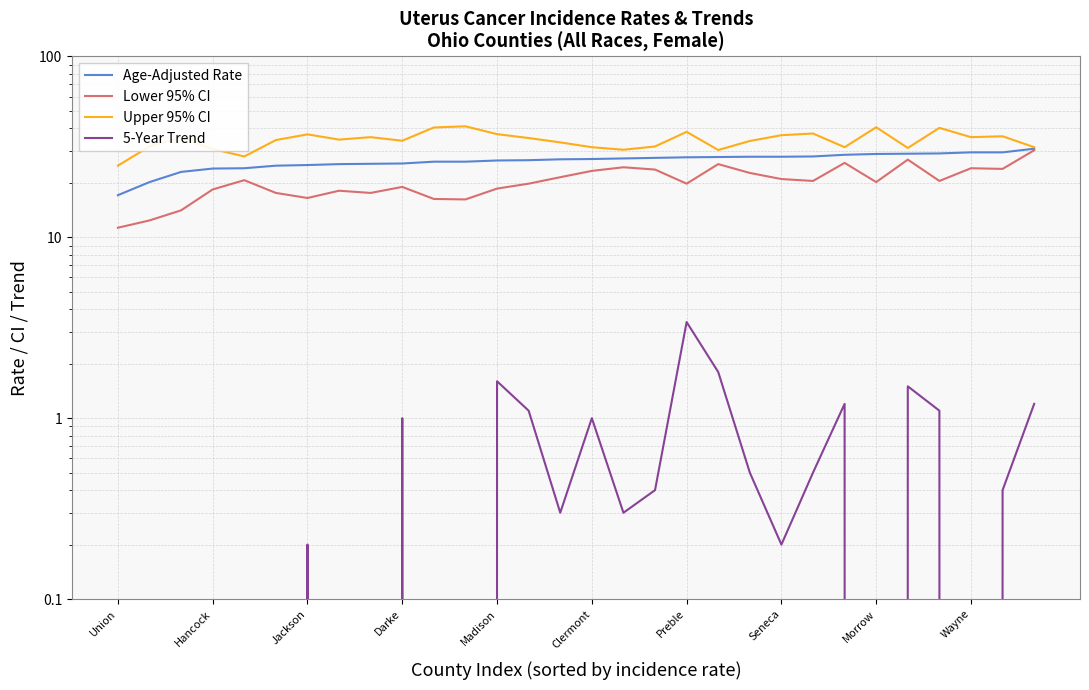

True or false: 5-Year Trend and Lower 95% CI cross at least once.

False